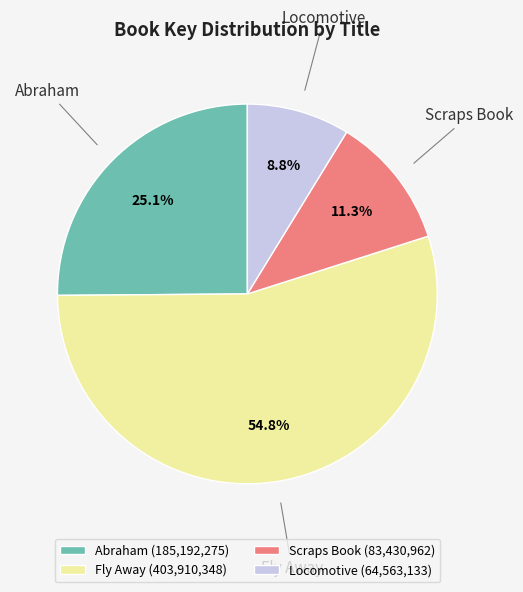

Rank the categories by value from lowest to highest.

Locomotive, Scraps Book, Abraham, Fly Away